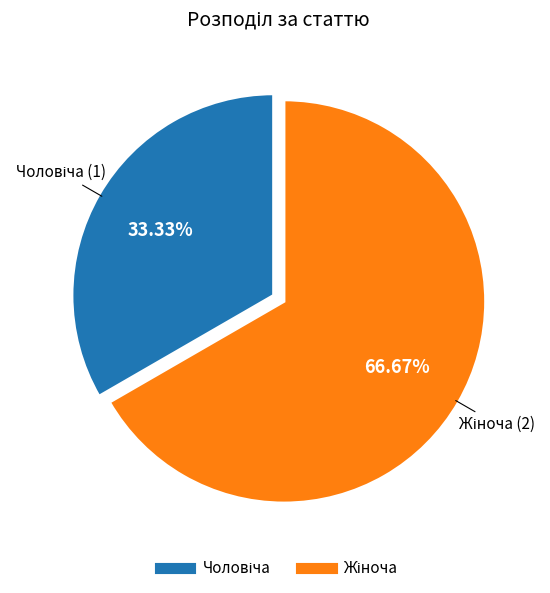

Is there a majority slice in this chart?

Yes